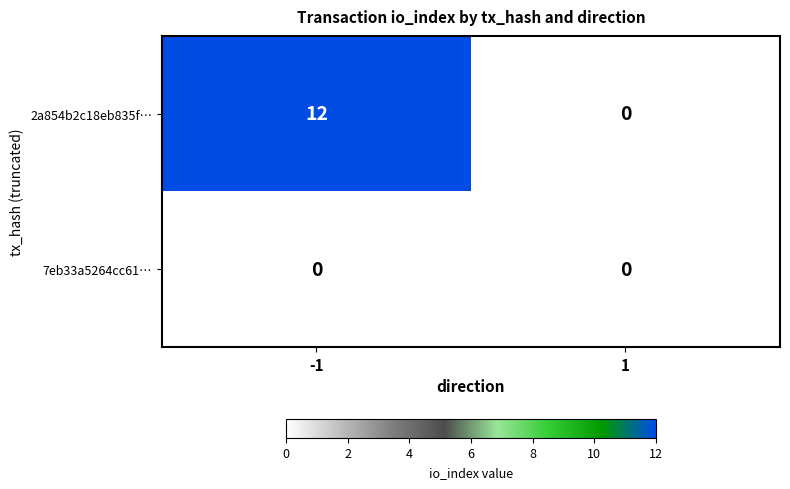

The value of 2a854b2c18eb835f… at 1 is 0. True or false?

True